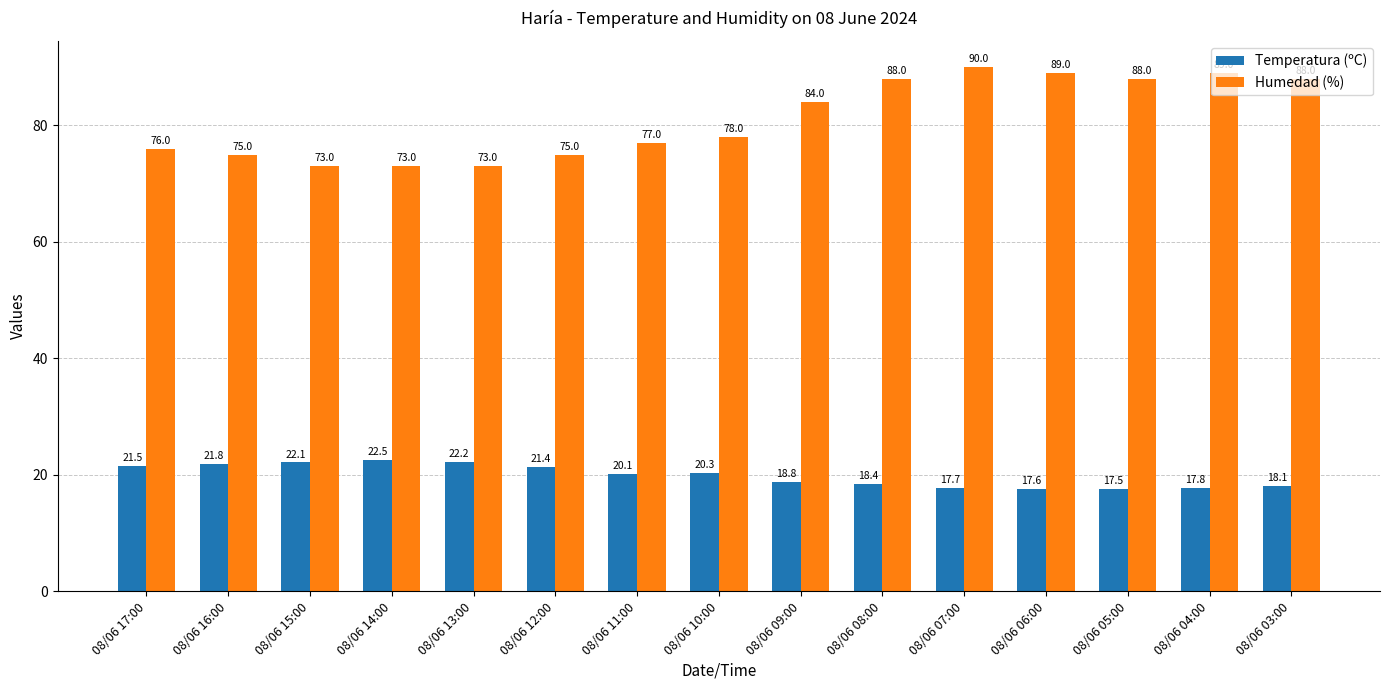

Reading left to right, list all the values displayed in this chart.

Temperatura (ºC): 08/06 17:00=21.5	08/06 16:00=21.8	08/06 15:00=22.1	08/06 14:00=22.5	08/06 13:00=22.2	08/06 12:00=21.4	08/06 11:00=20.1	08/06 10:00=20.3	08/06 09:00=18.8	08/06 08:00=18.4	08/06 07:00=17.7	08/06 06:00=17.6	08/06 05:00=17.5	08/06 04:00=17.8	08/06 03:00=18.1
Humedad (%): 08/06 17:00=76.0	08/06 16:00=75.0	08/06 15:00=73.0	08/06 14:00=73.0	08/06 13:00=73.0	08/06 12:00=75.0	08/06 11:00=77.0	08/06 10:00=78.0	08/06 09:00=84.0	08/06 08:00=88.0	08/06 07:00=90.0	08/06 06:00=89.0	08/06 05:00=88.0	08/06 04:00=89.0	08/06 03:00=88.0